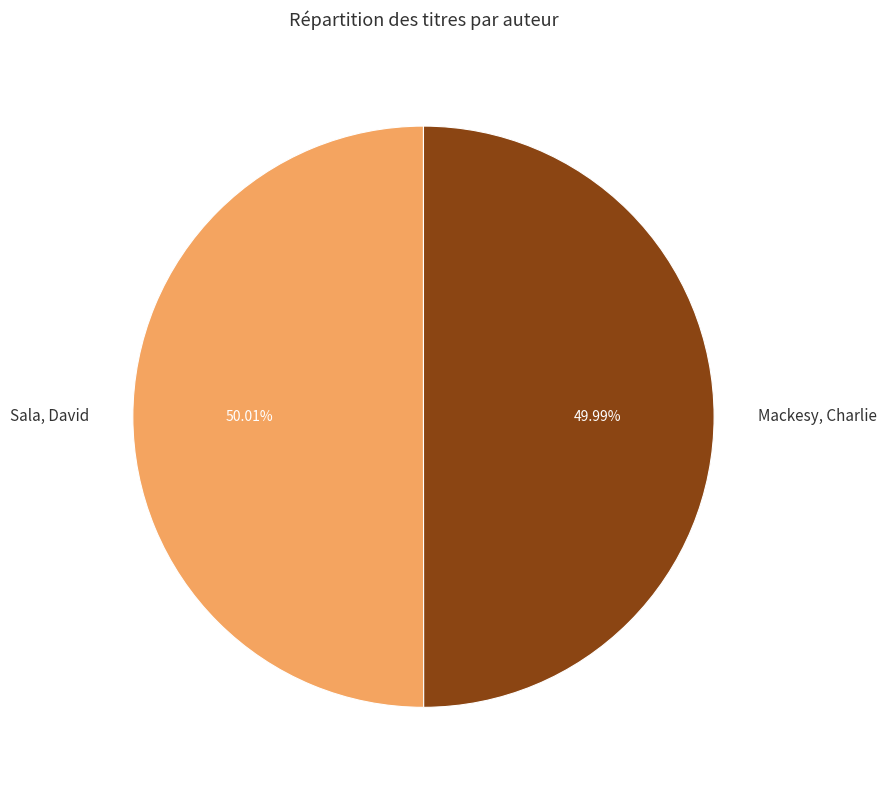

To the nearest percent, what portion does Sala, David represent?

50%